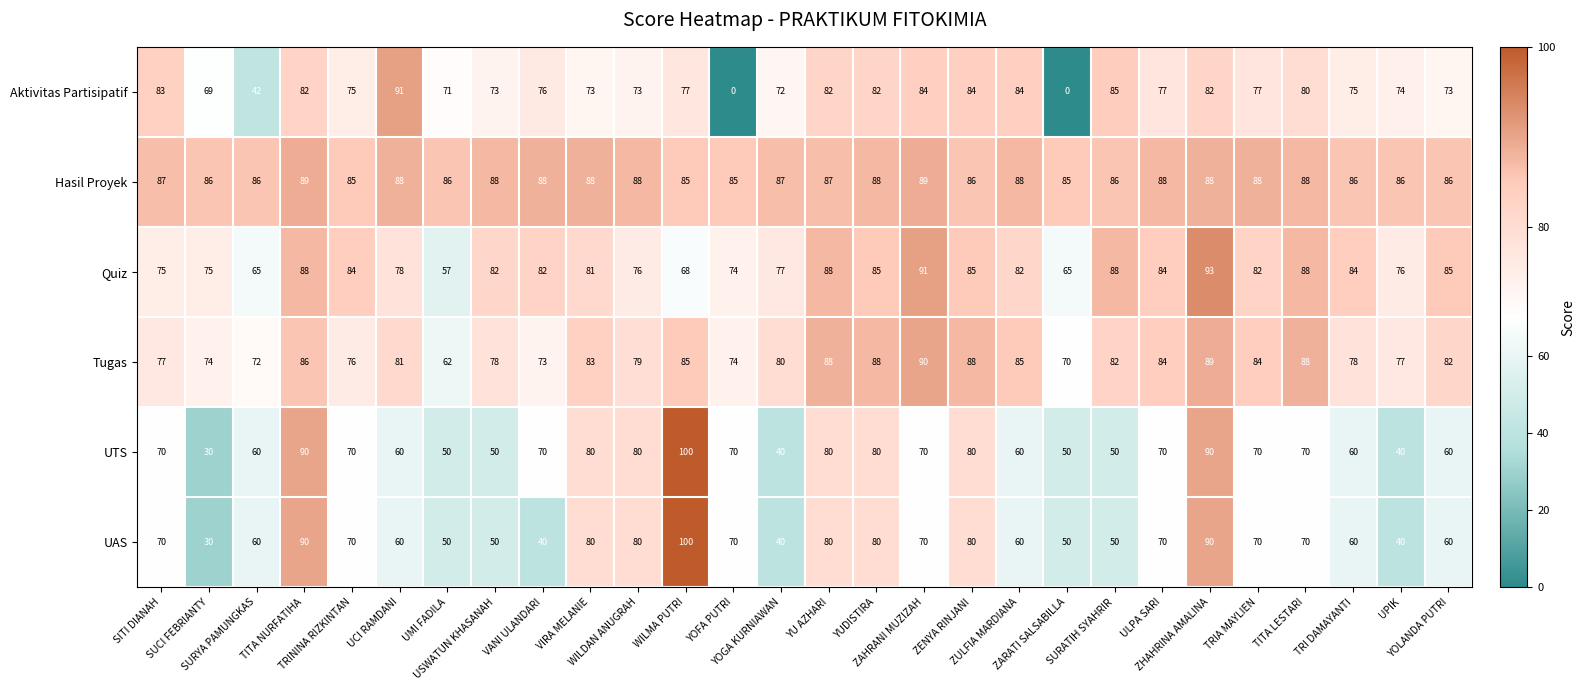

How many Hasil Proyek values are between 86 and 88?

22